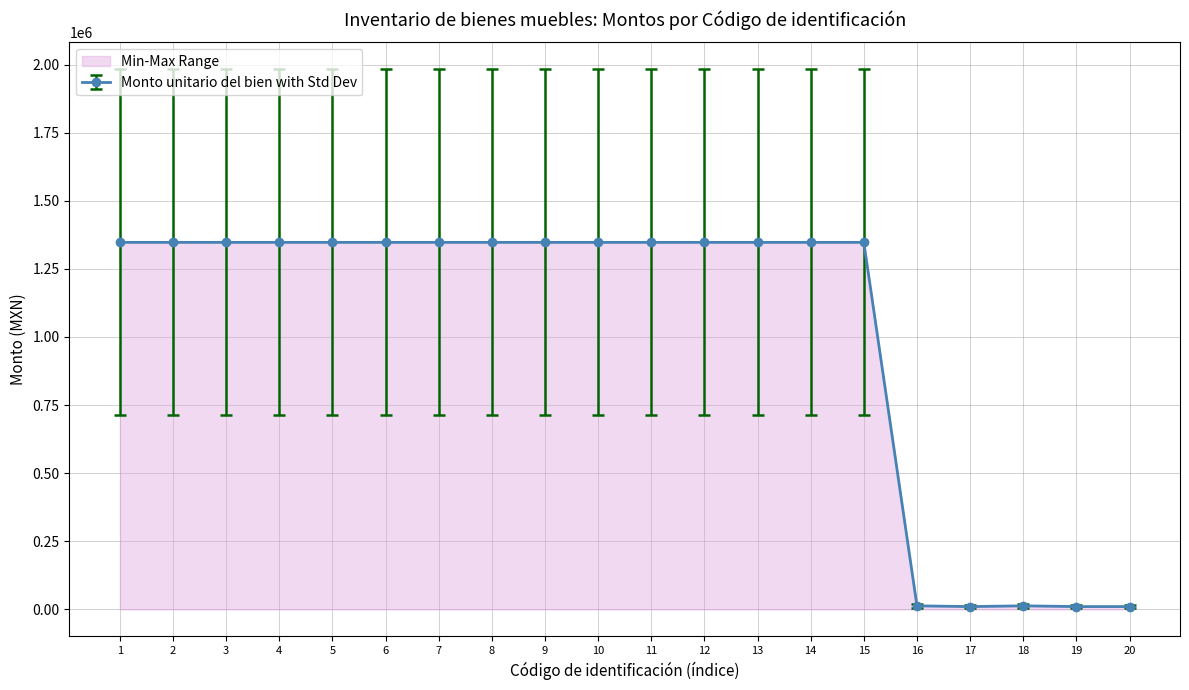

What is the maximum value shown in the chart?

1347340.0